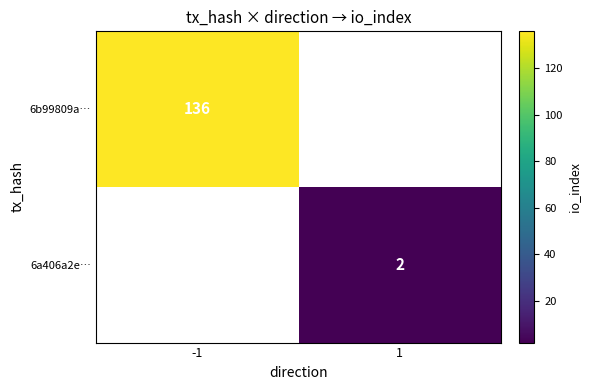

True or false: 6a406a2e… has a value of 3 at 1.

False